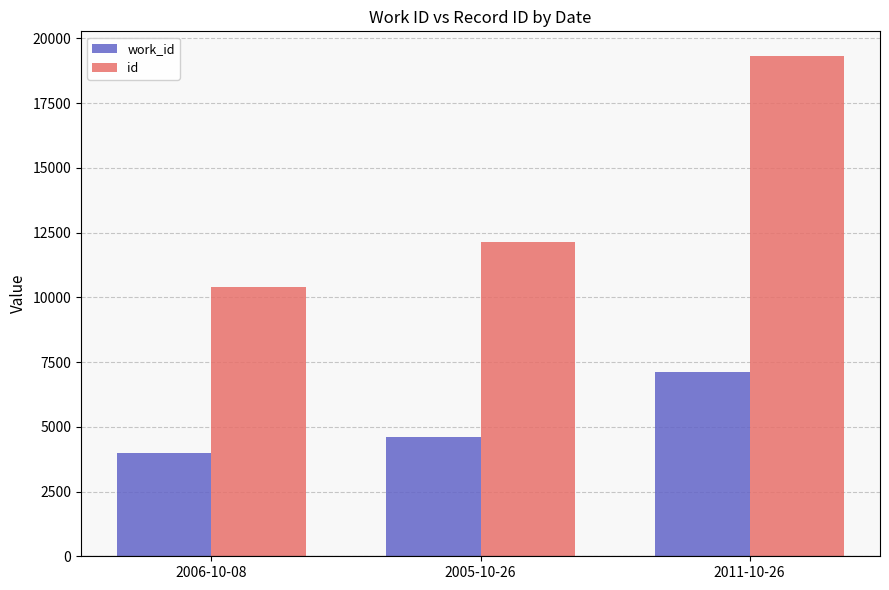

Where is id nearest to the value 14845?

2005-10-26